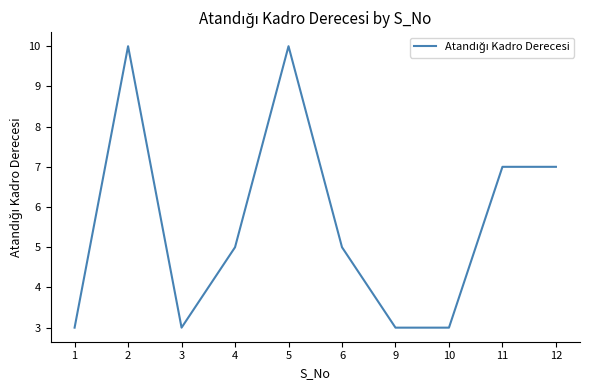

Reading left to right, transcribe all the data shown in this chart.

1=3	2=10	3=3	4=5	5=10	6=5	9=3	10=3	11=7	12=7